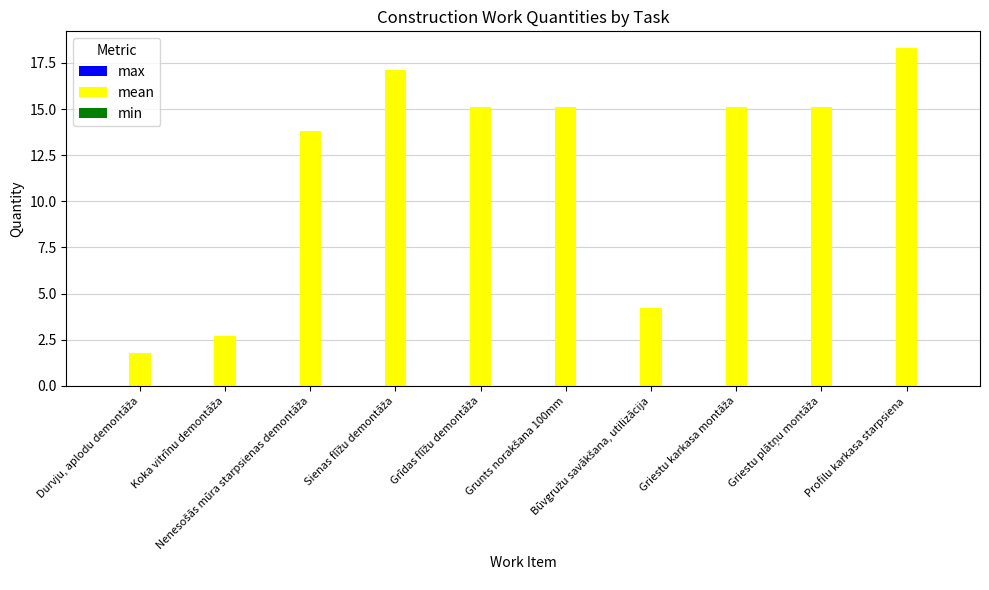

What is the difference between the second highest and second lowest values?

14.4